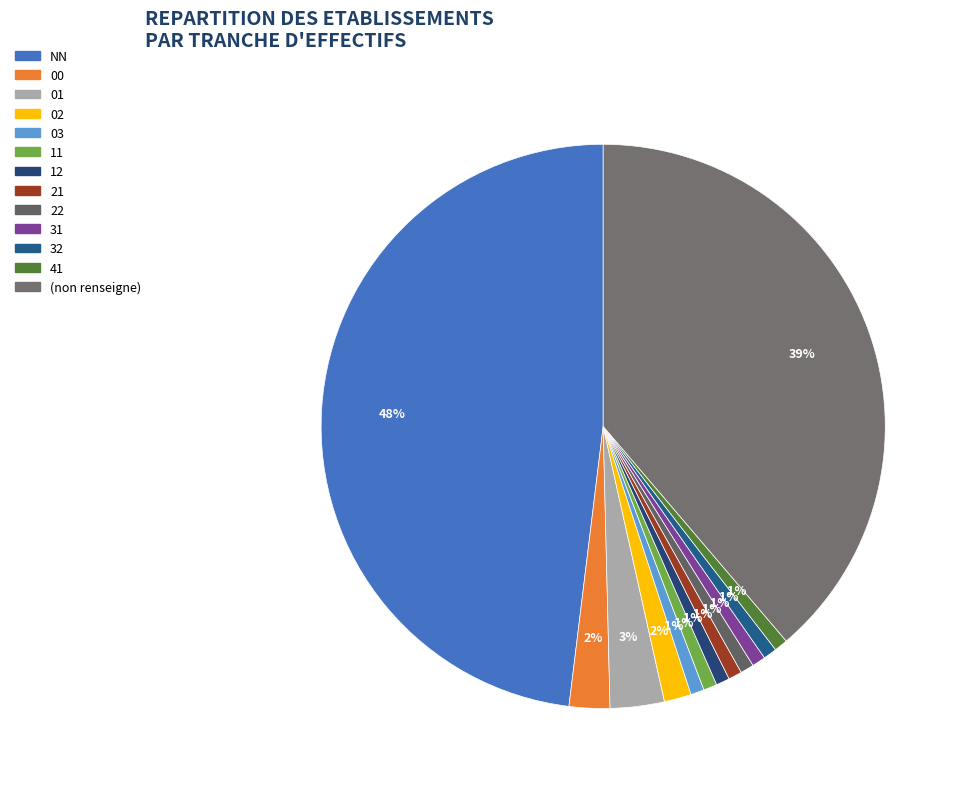

How many slices are in this pie chart?

13